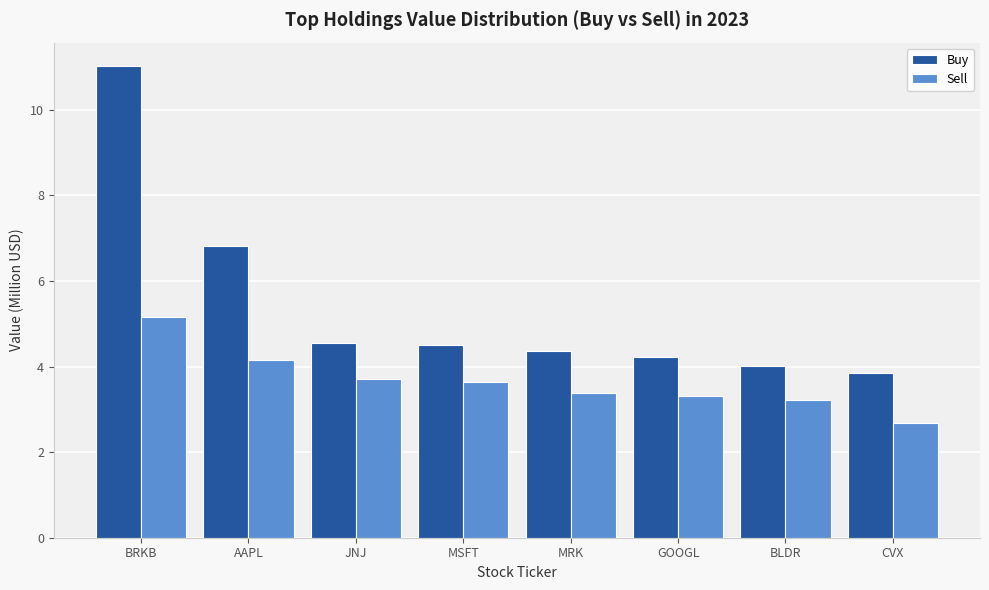

What is the total value across all series at JNJ?

8.3